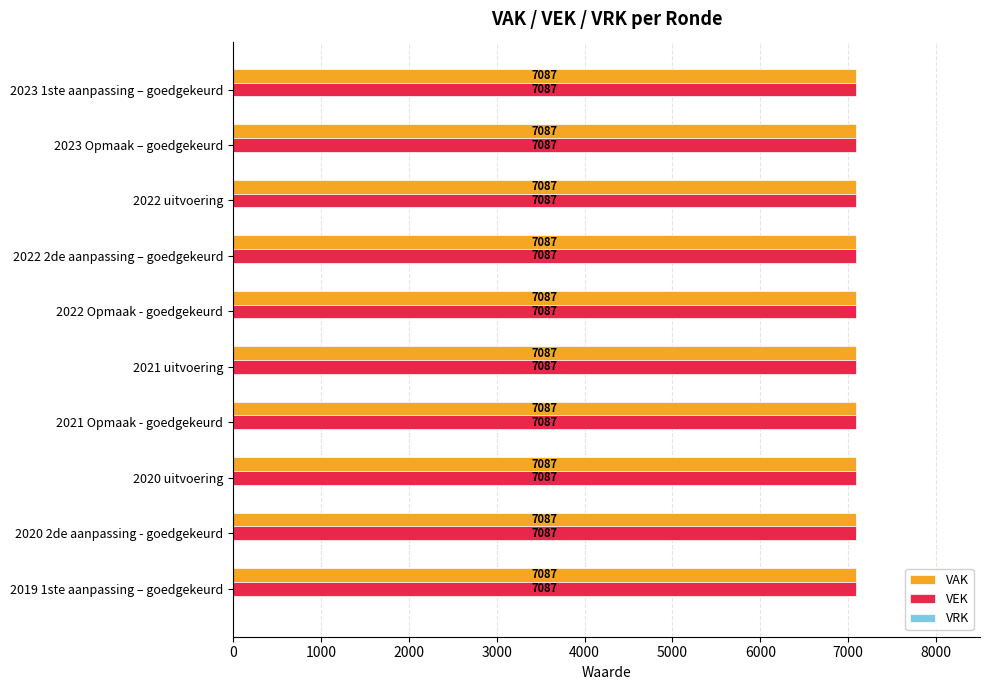

Between 2022 2de aanpassing – goedgekeurd and 2021 uitvoering, which series saw the biggest shift?

VAK